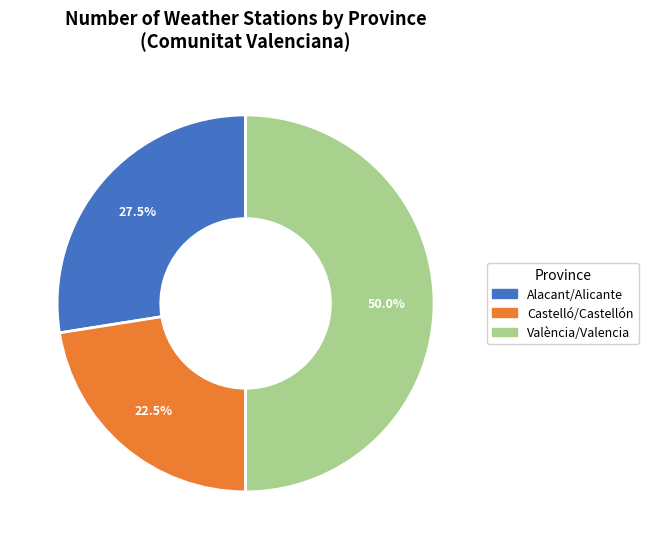

True or false: Alacant/Alicante accounts for 19% of the total.

False